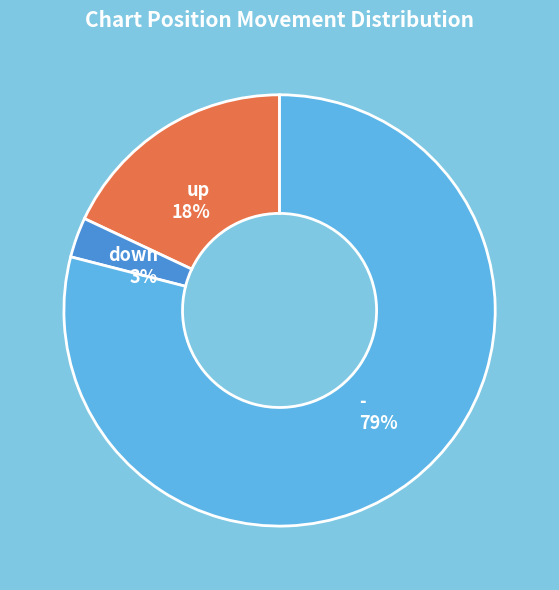

Rank the categories by value from lowest to highest.

down, up, -